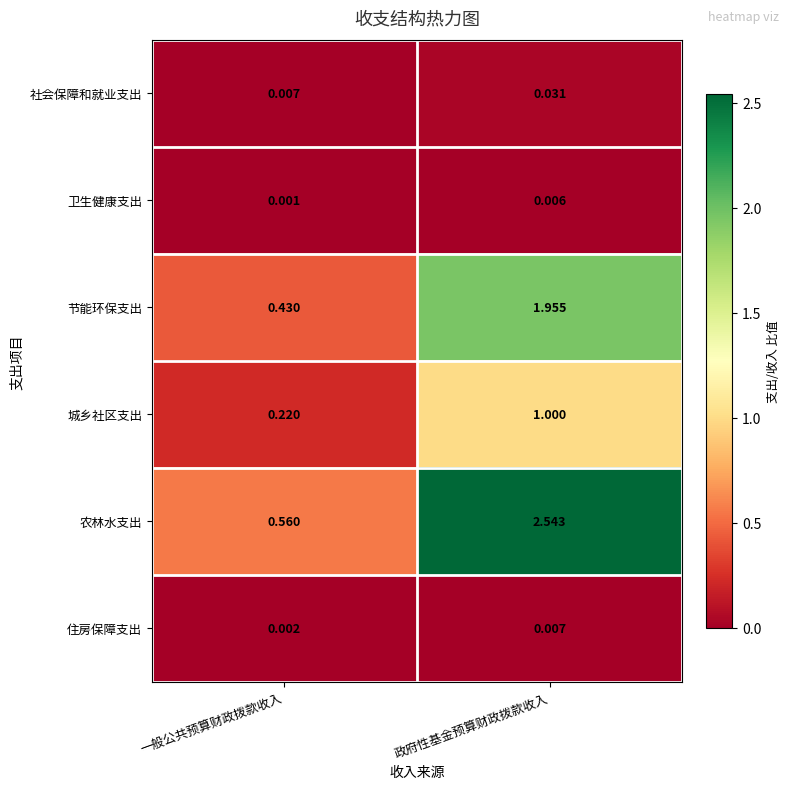

At how many categories does at least one series exceed 2?

1